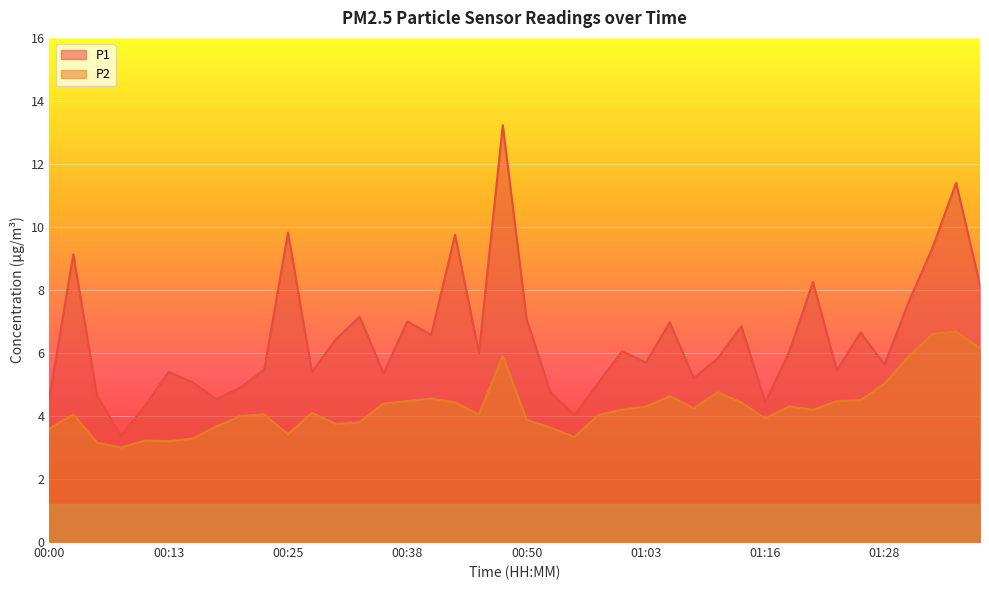

At which label does P2 reach its minimum?

00:08